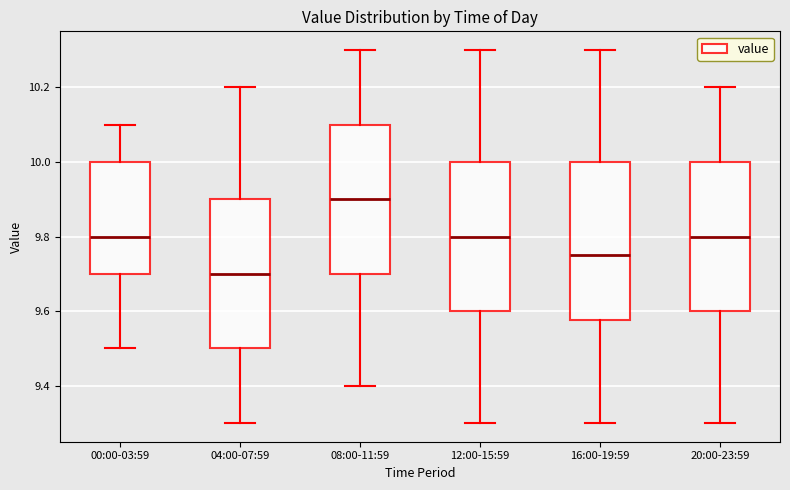

Which box's median line is the lowest?

04:00-07:59